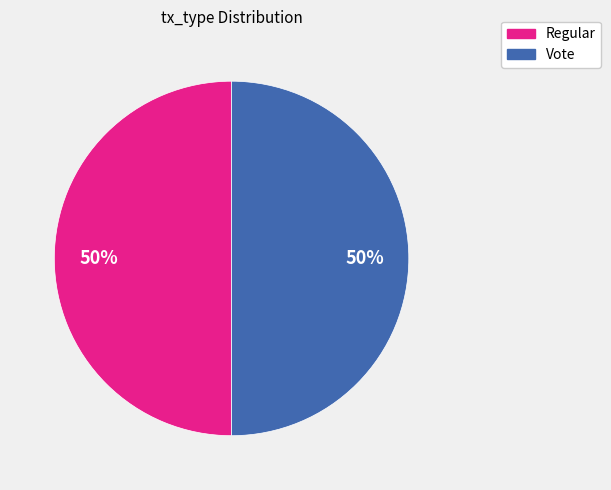

Approximately how many times larger is the value at Regular compared to Vote?

1.0